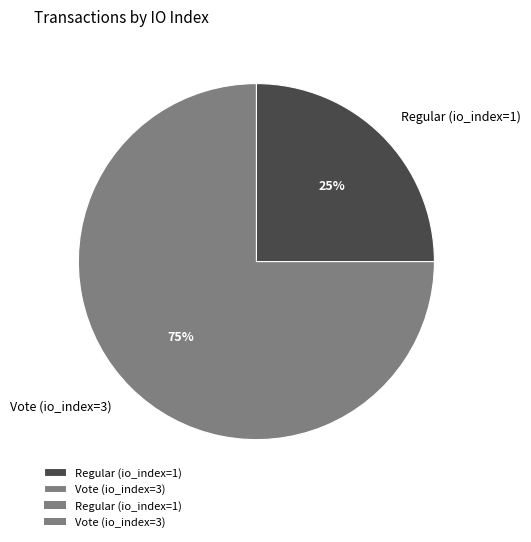

Do Vote (io_index=3) and Regular (io_index=1) together represent more than half of the pie?

Yes